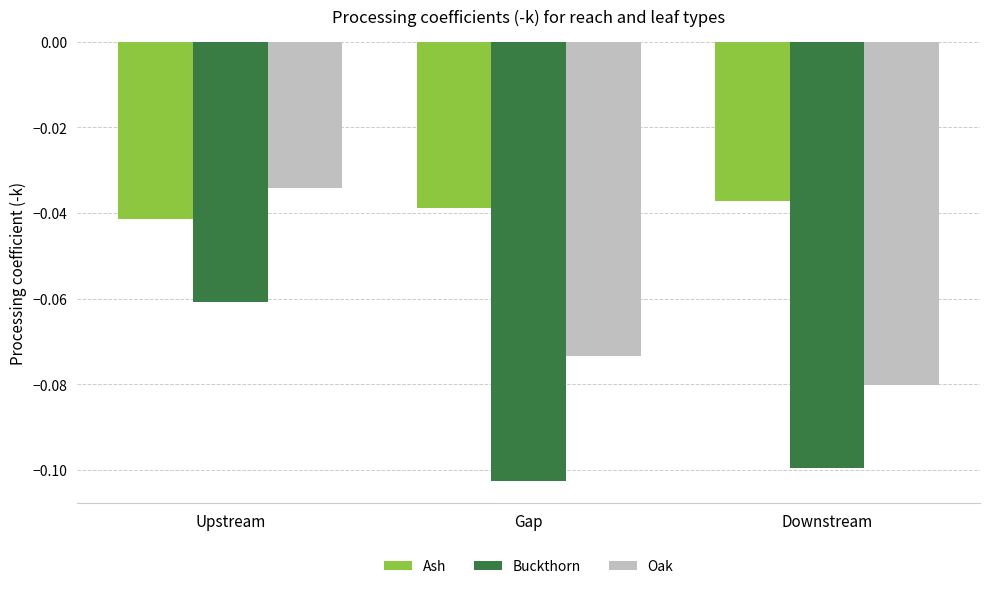

Rank the series by their average value, from highest to lowest.

Ash, Oak, Buckthorn